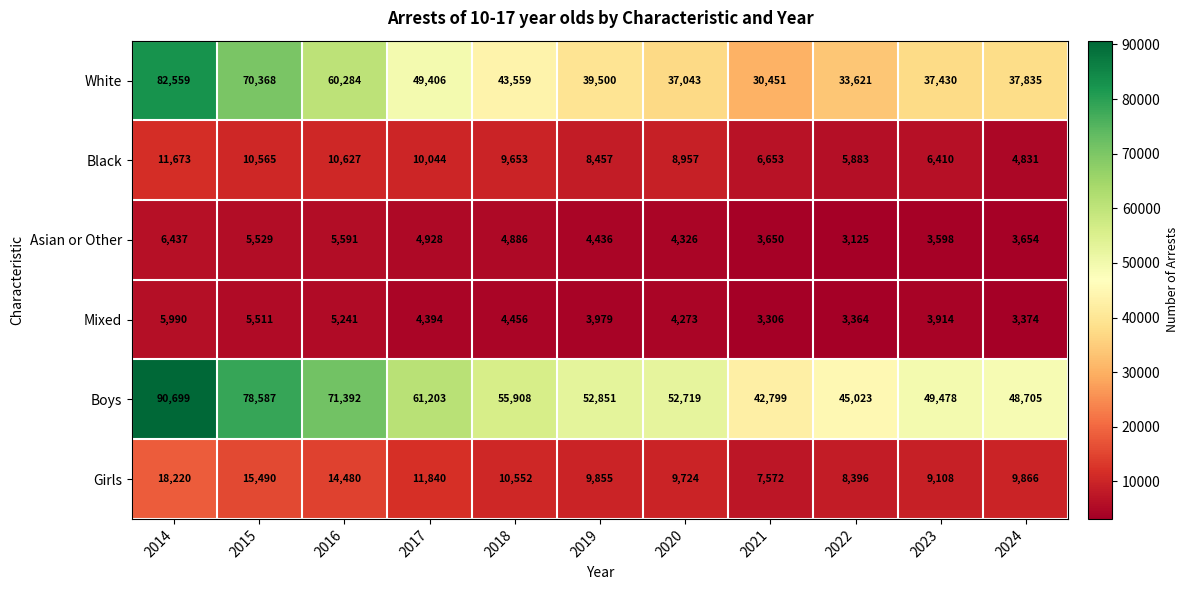

Which series has the largest total across all categories?

Boys